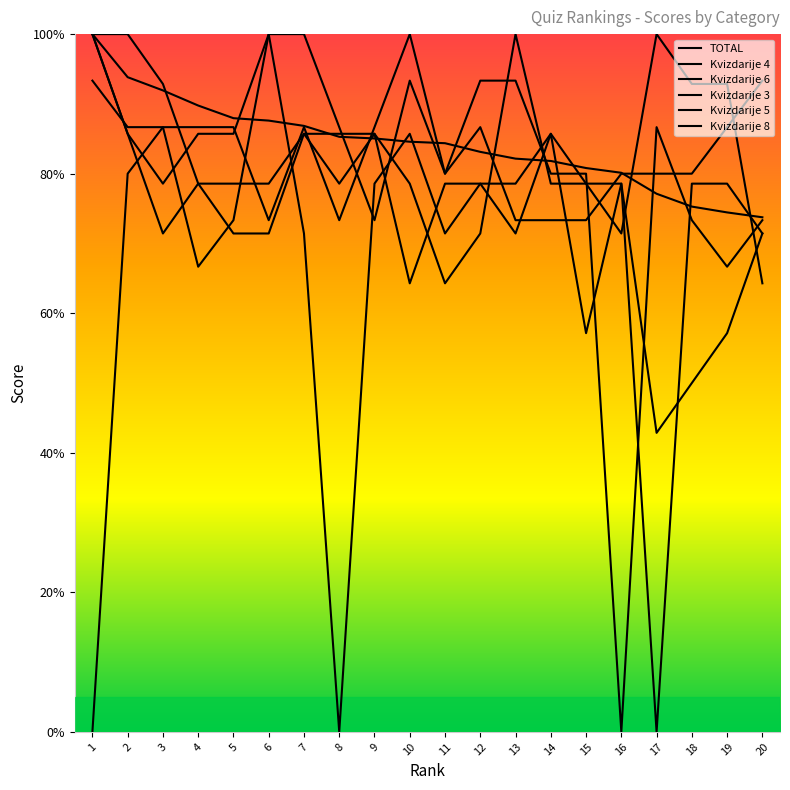

At which category does the chart reach its minimum across all series?

16